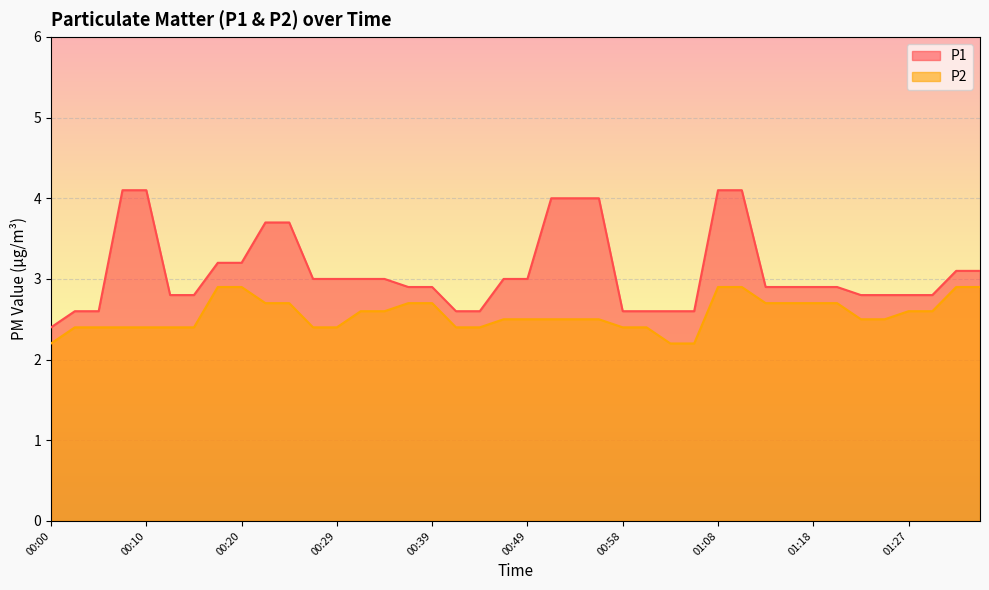

How many categories are shown in the chart?

40